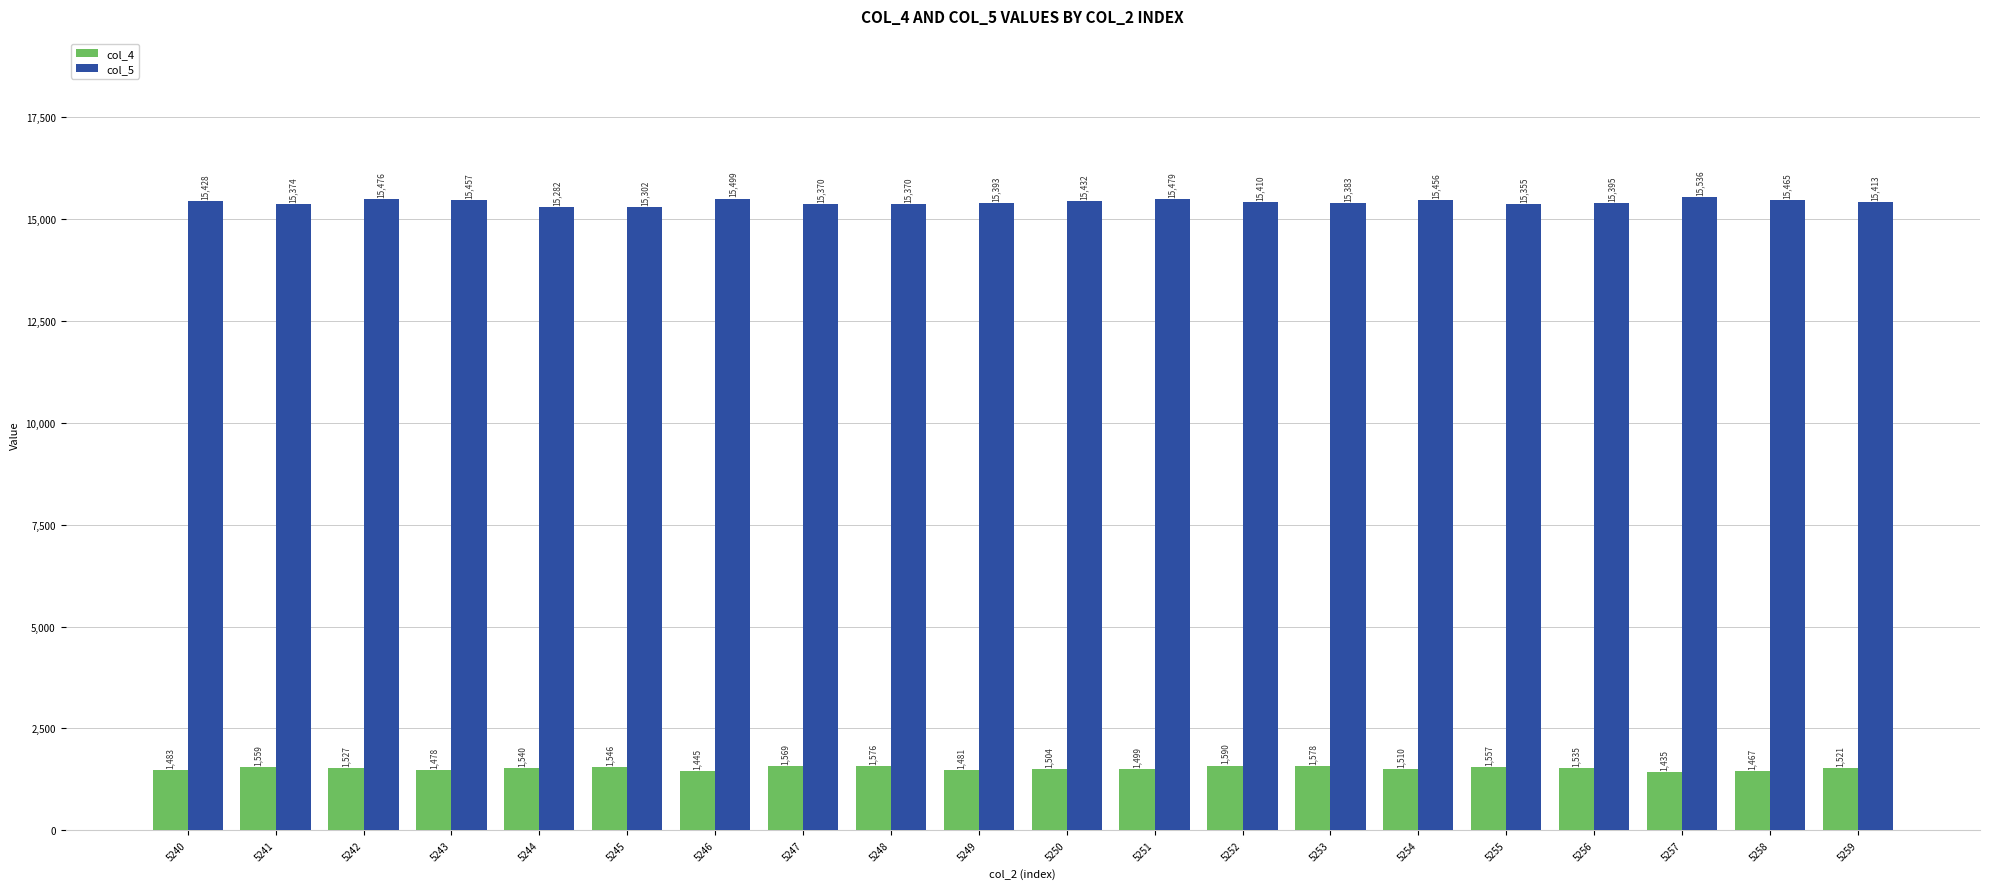

Does the chart contain any negative values?

No